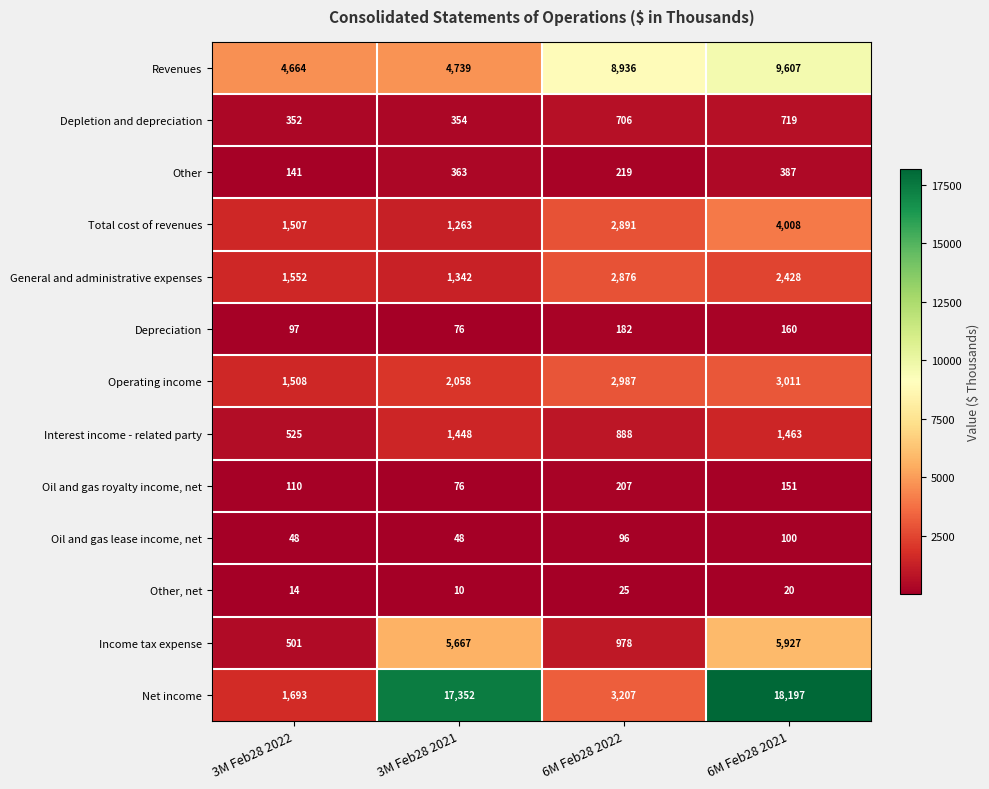

What is the difference between the Other, net values at 3M Feb28 2022 and 6M Feb28 2021?

6